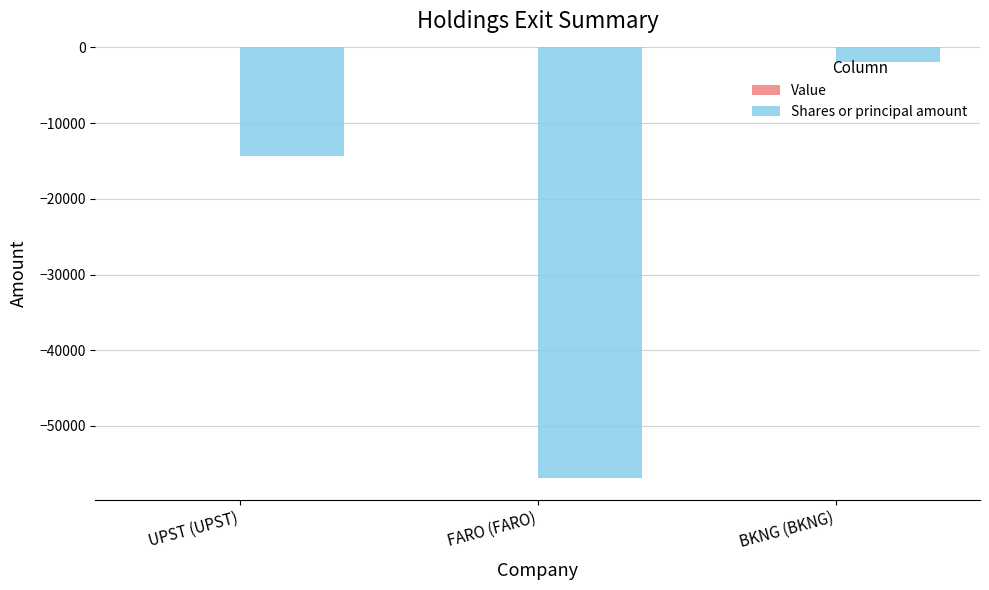

Rank the categories by value from lowest to highest.

FARO (FARO), UPST (UPST), BKNG (BKNG)